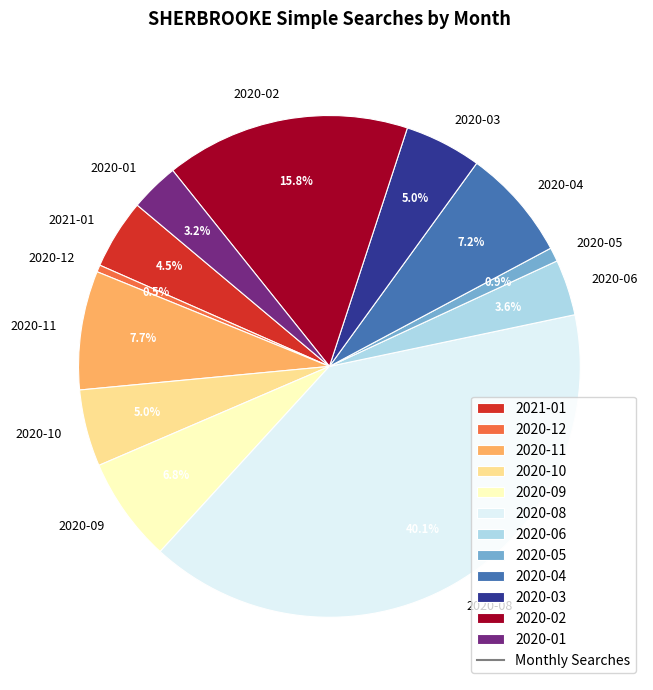

Is there any slice that represents more than half of the pie?

No